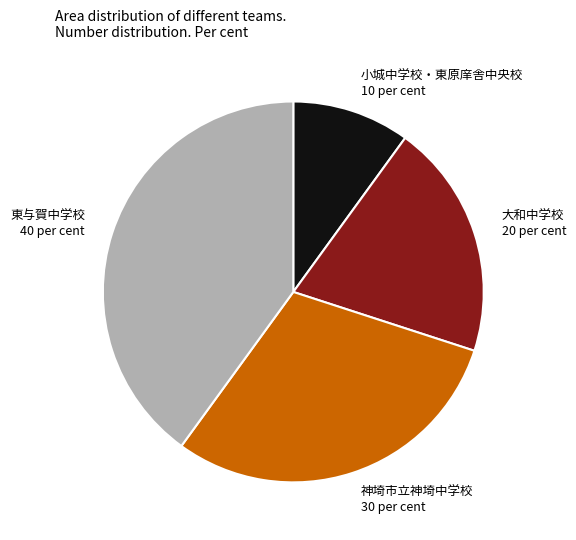

Is there a majority slice in this chart?

No